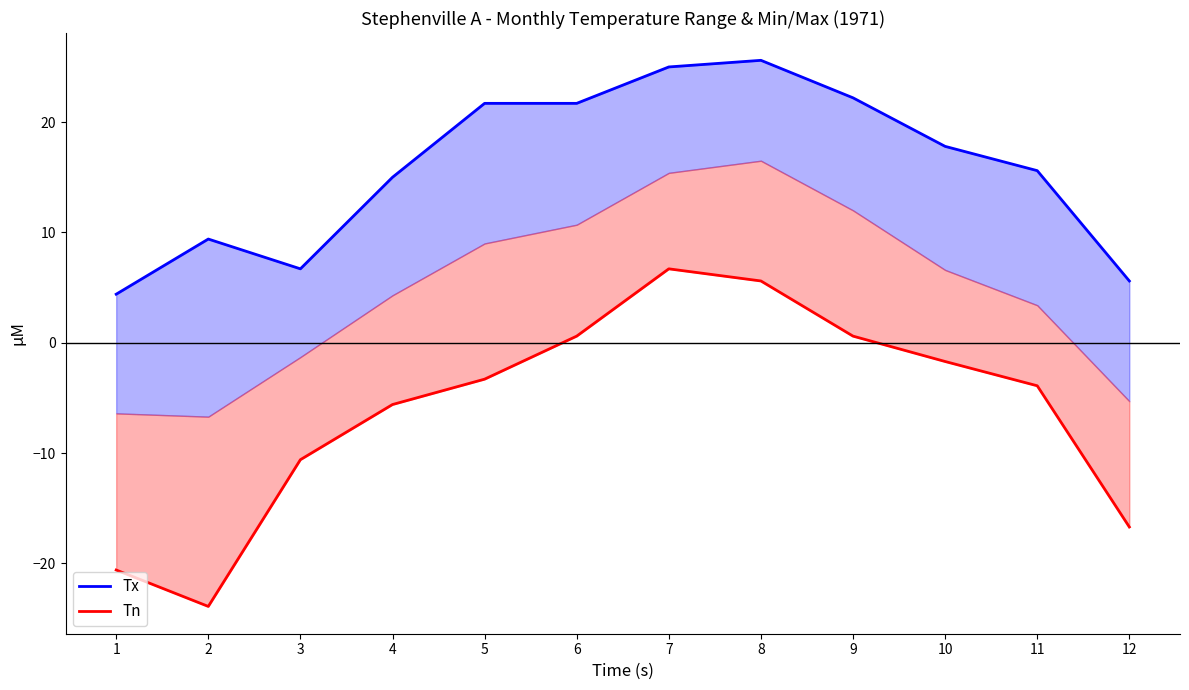

How many series are shown in this chart?

2